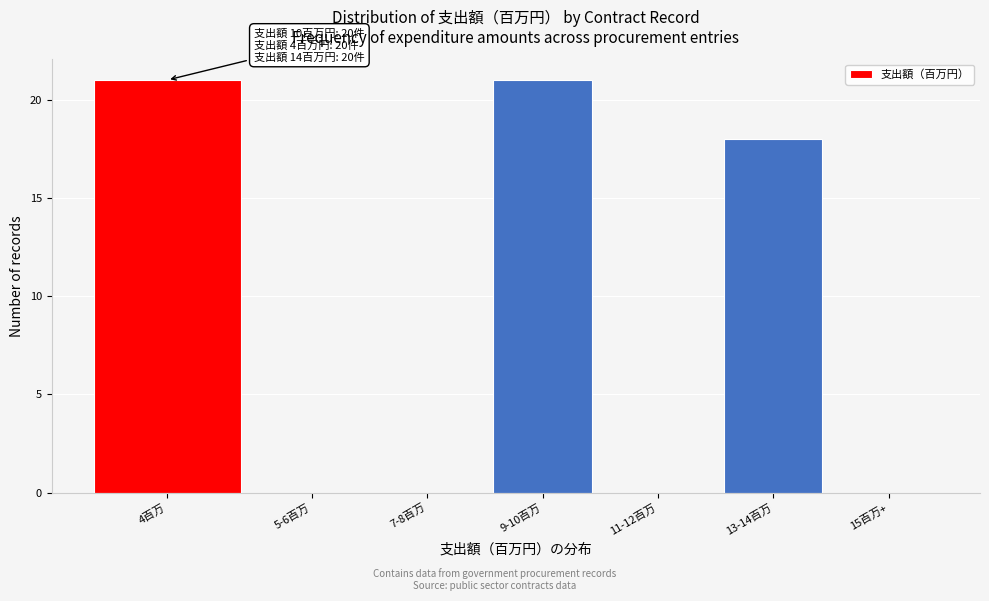

Reading left to right, list all the values displayed in this chart.

4百万=21	5-6百万=0	7-8百万=0	9-10百万=21	11-12百万=0	13-14百万=18	15百万+=0